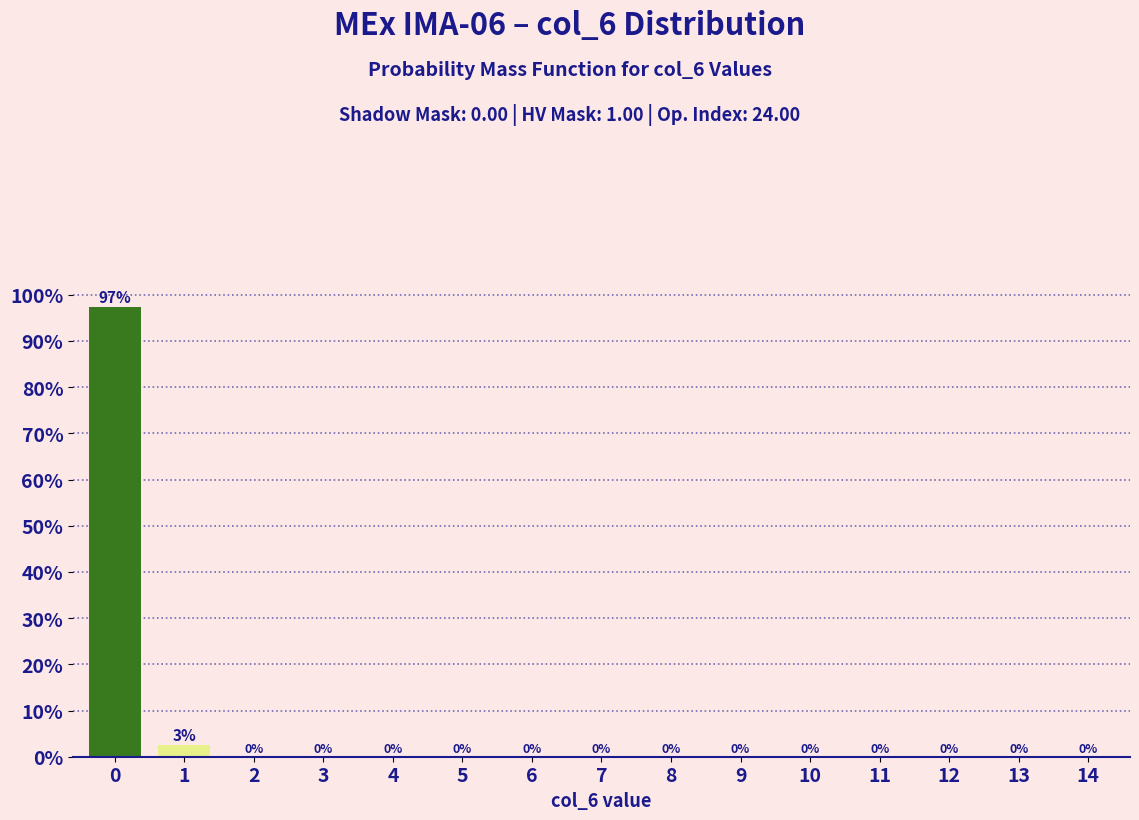

The chart shows a value of 63.3 at 14. True or false?

False